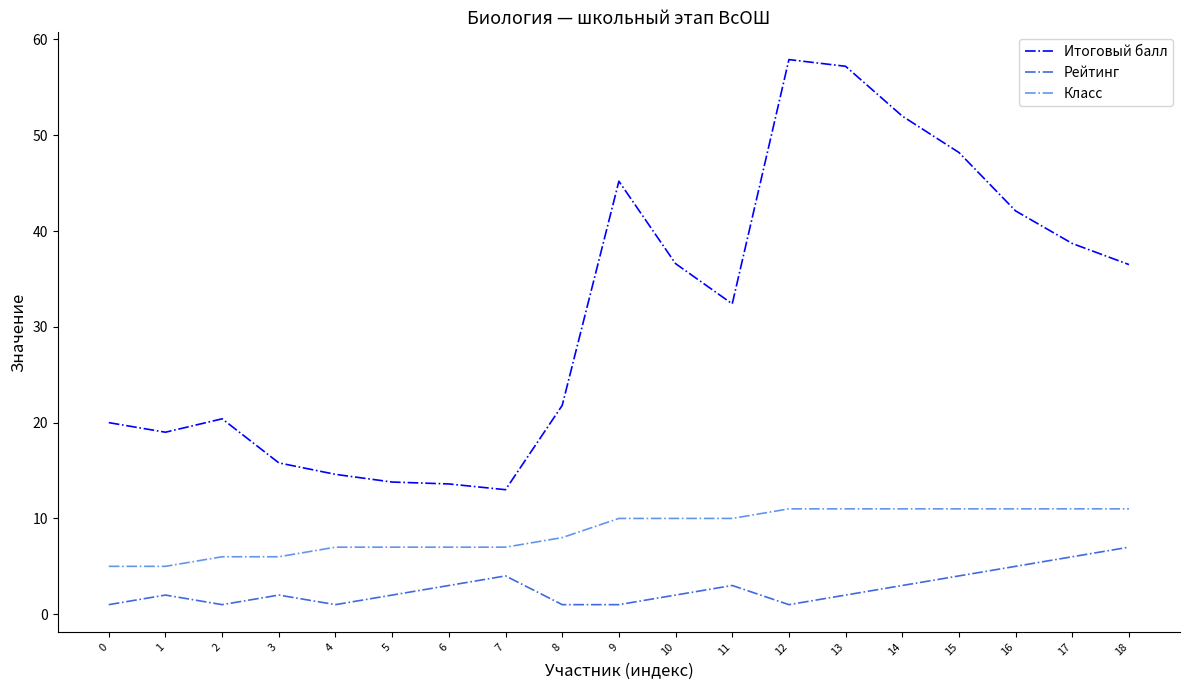

Between 7 and 16, which series saw the biggest shift?

Итоговый балл